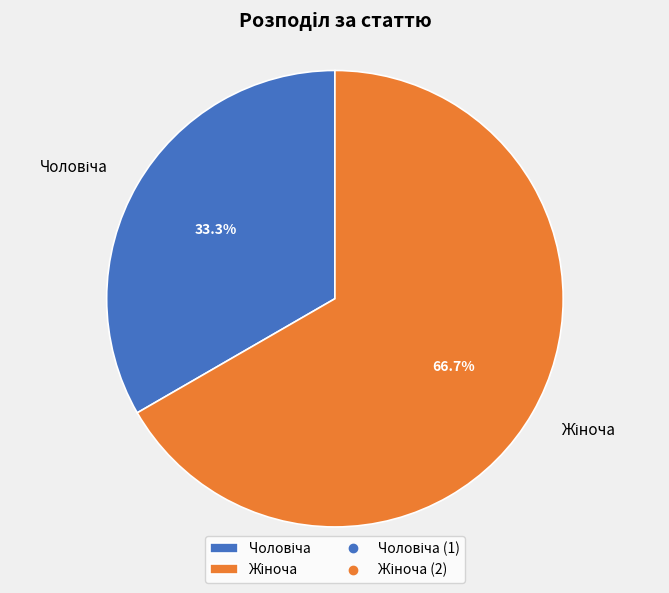

Is there any slice that represents more than half of the pie?

Yes